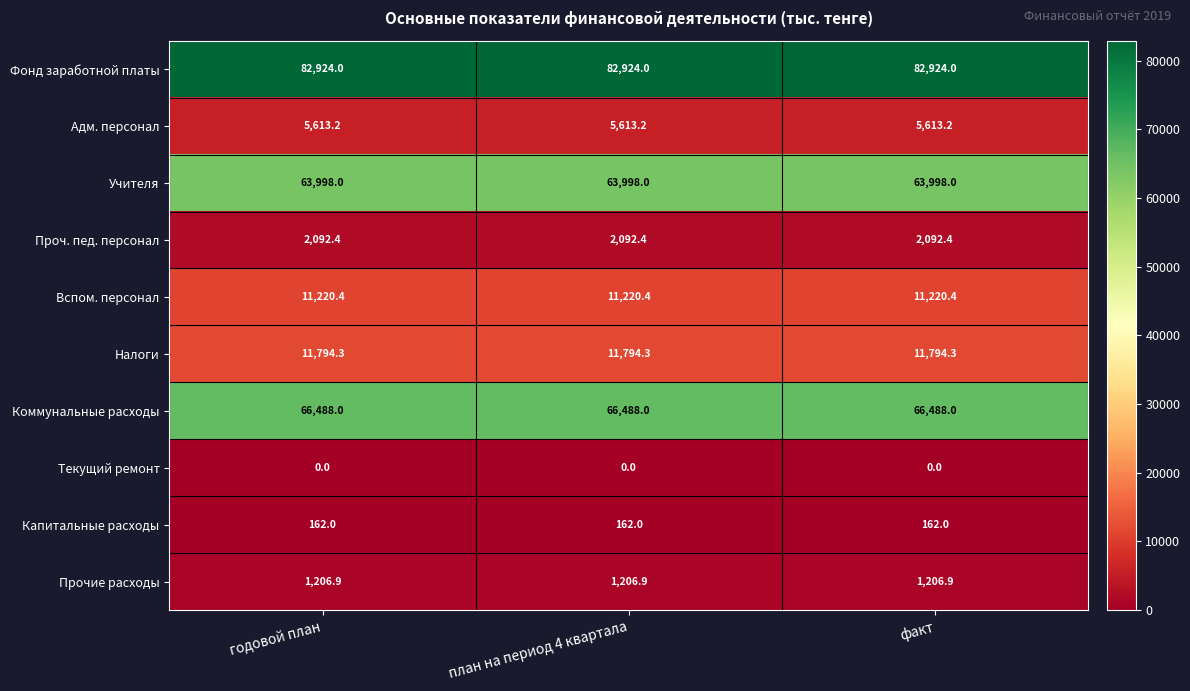

The value of Вспом. персонал at годовой план is 15850.6. True or false?

False